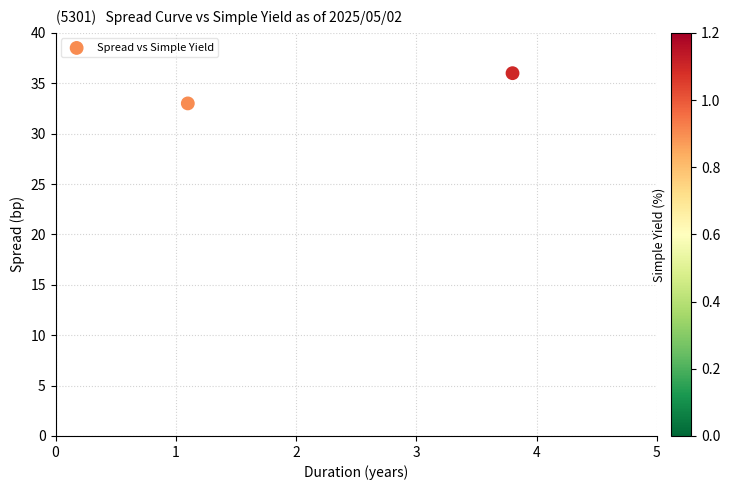

What is the range of Y values (max minus min)?

3